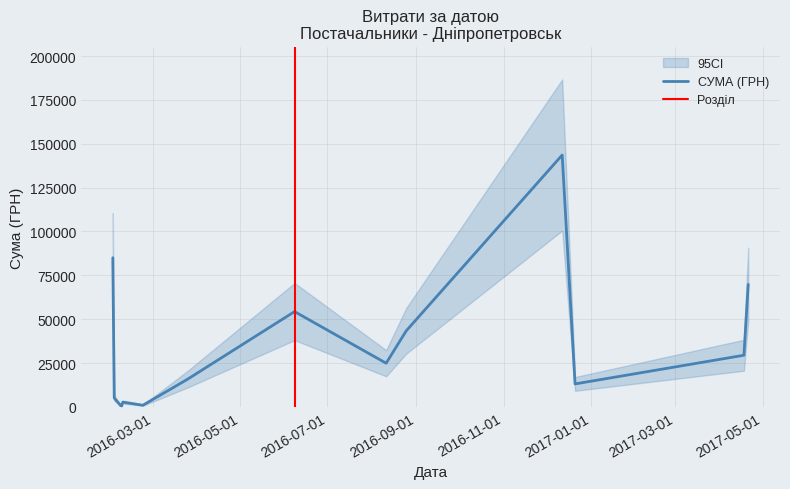

The value at 3 is 131.6. True or false?

False